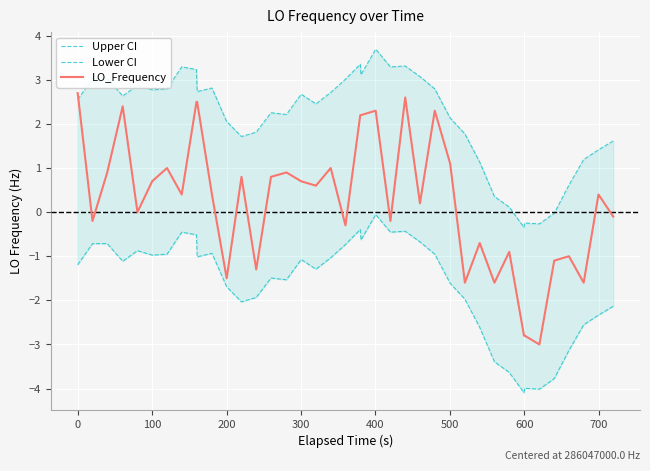

How many values in LO_Frequency are above zero?

23